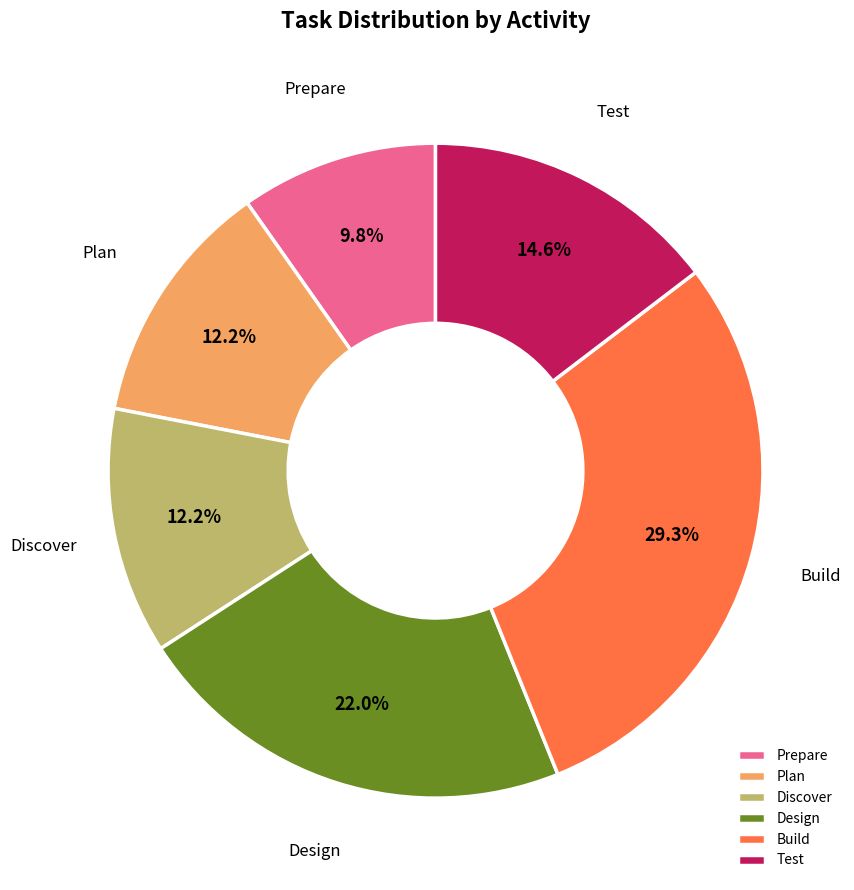

How many slices are in this pie chart?

6